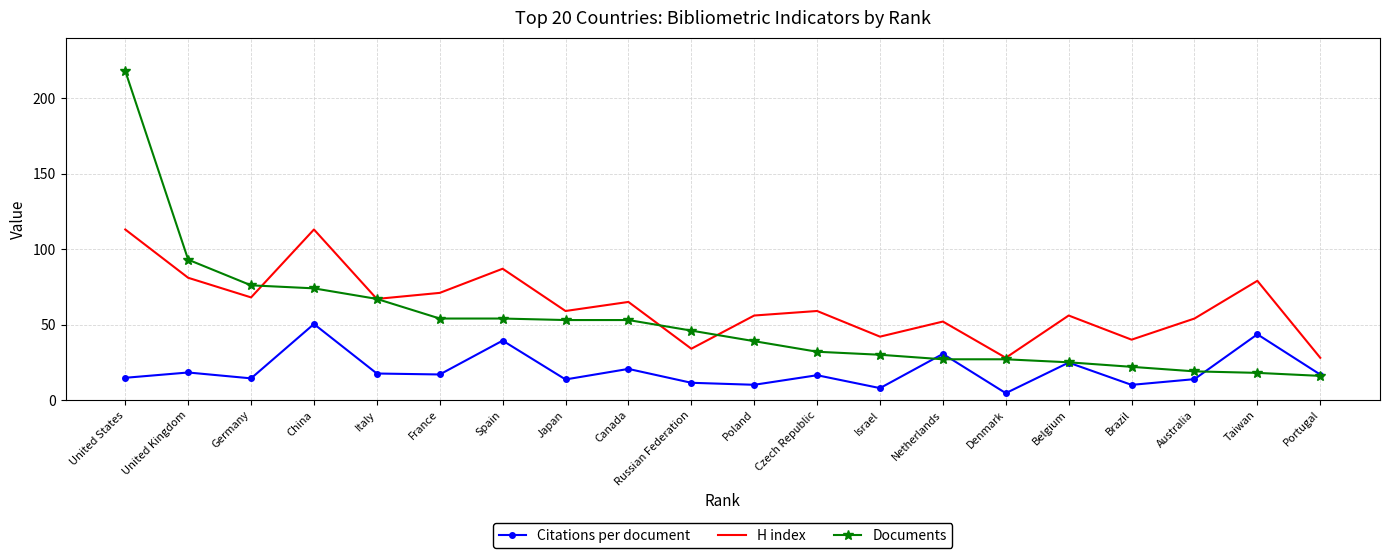

True or false: Documents has a value of 89.8 at France.

False